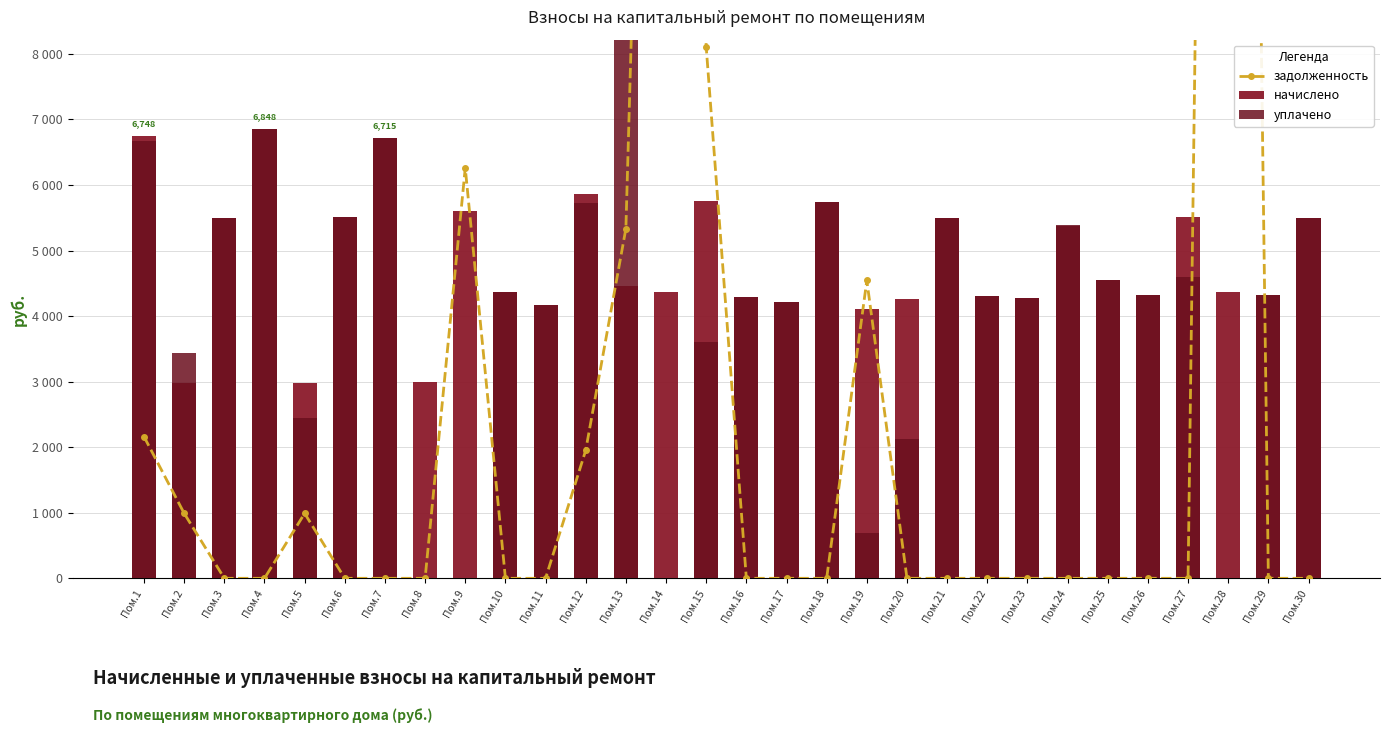

The уплачено series shows 1446.1 at Пом.12. True or false?

False